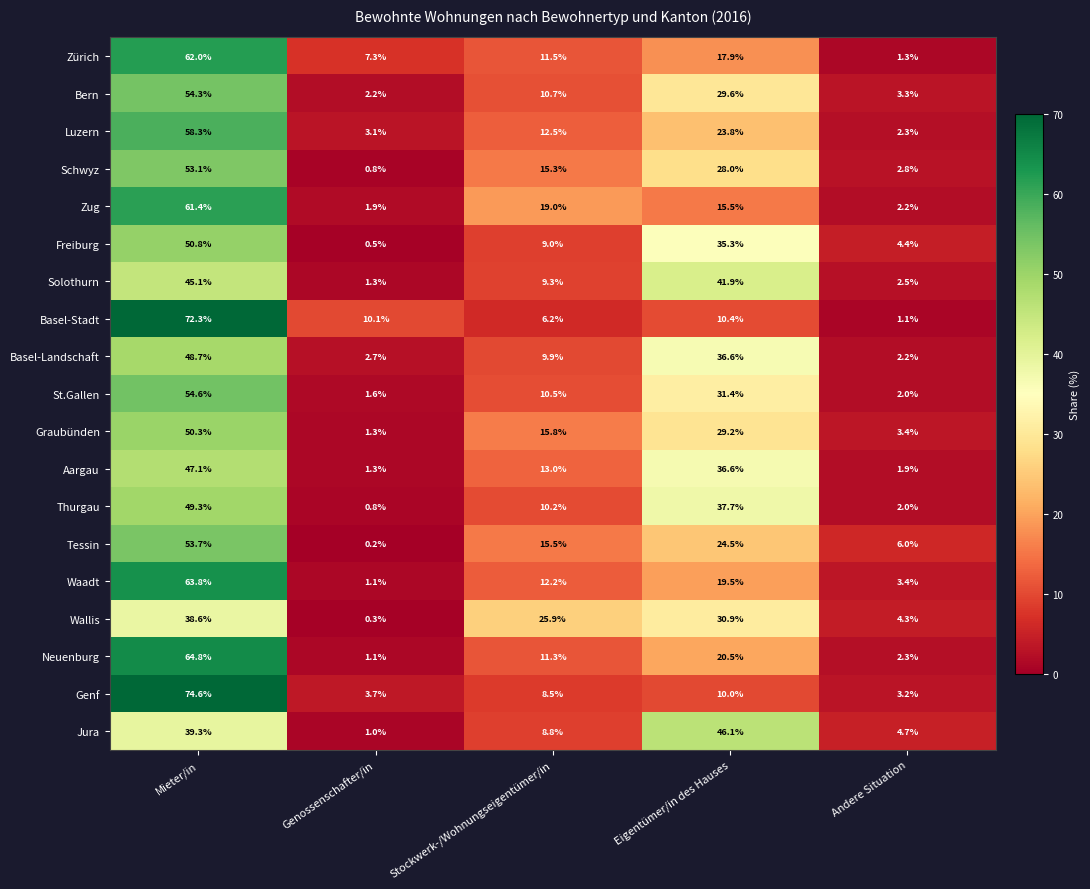

Which label corresponds to the largest value in the chart?

Mieter/in